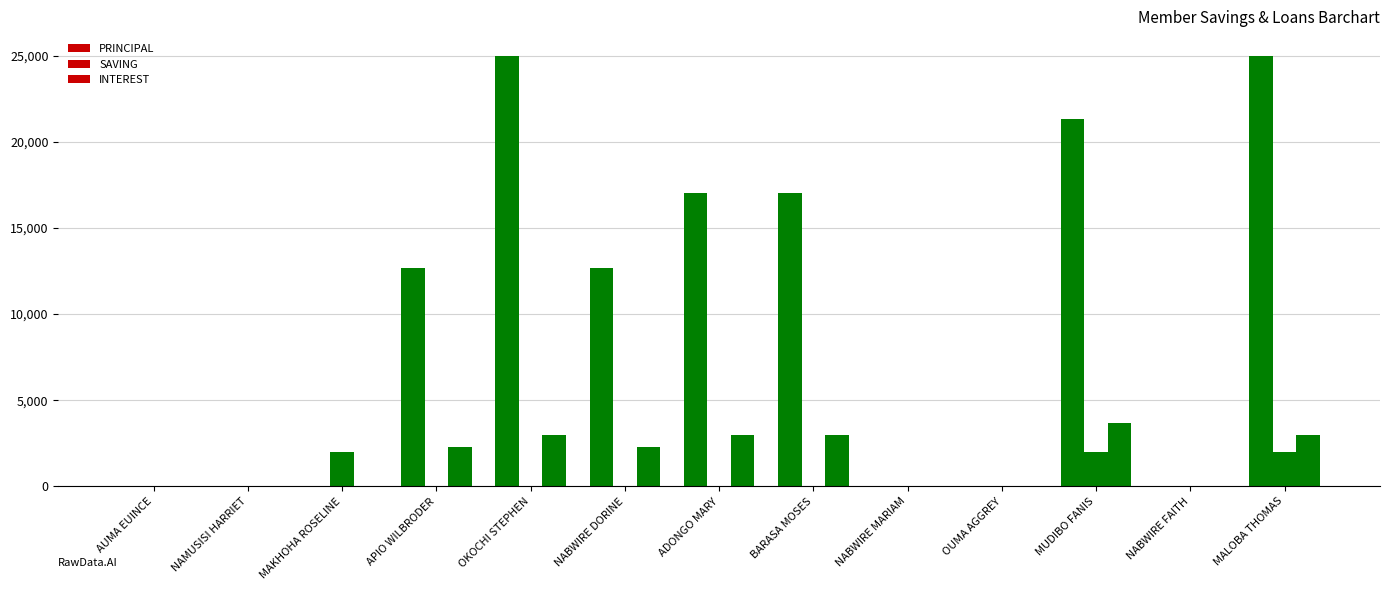

Which series has the widest spread of values?

PRINCIPAL